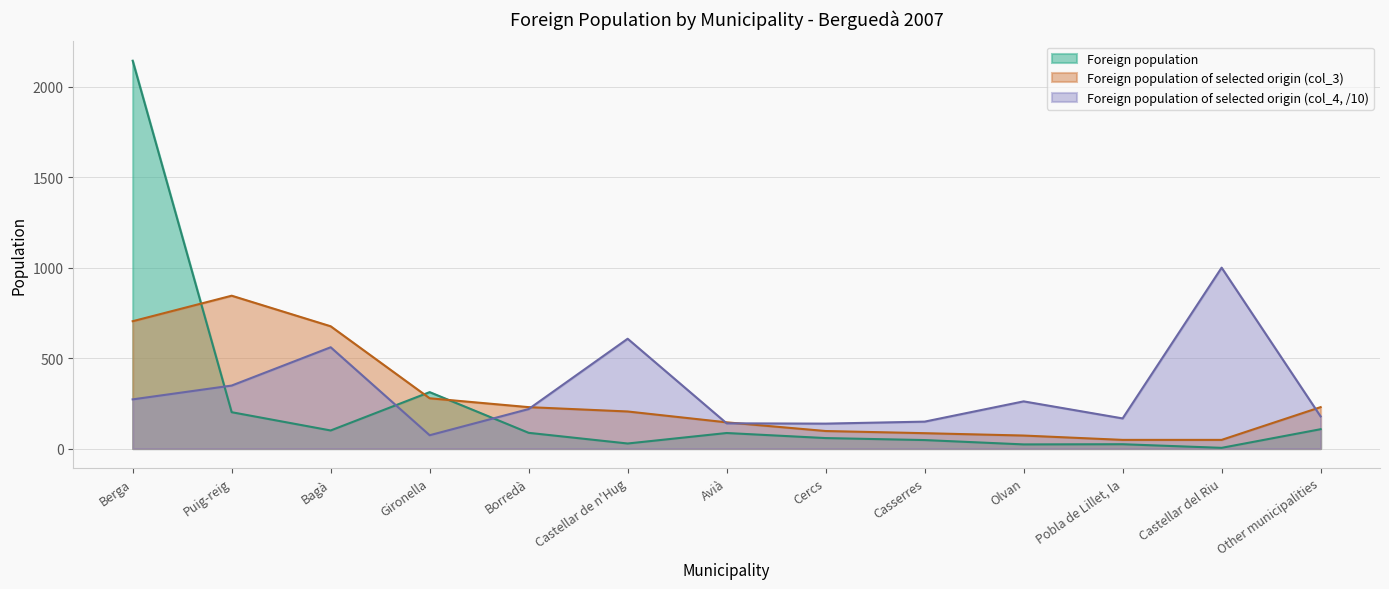

Is the value of Foreign population at Cercs greater than the value of Foreign population of selected origin (col_4) at Other municipalities?

No